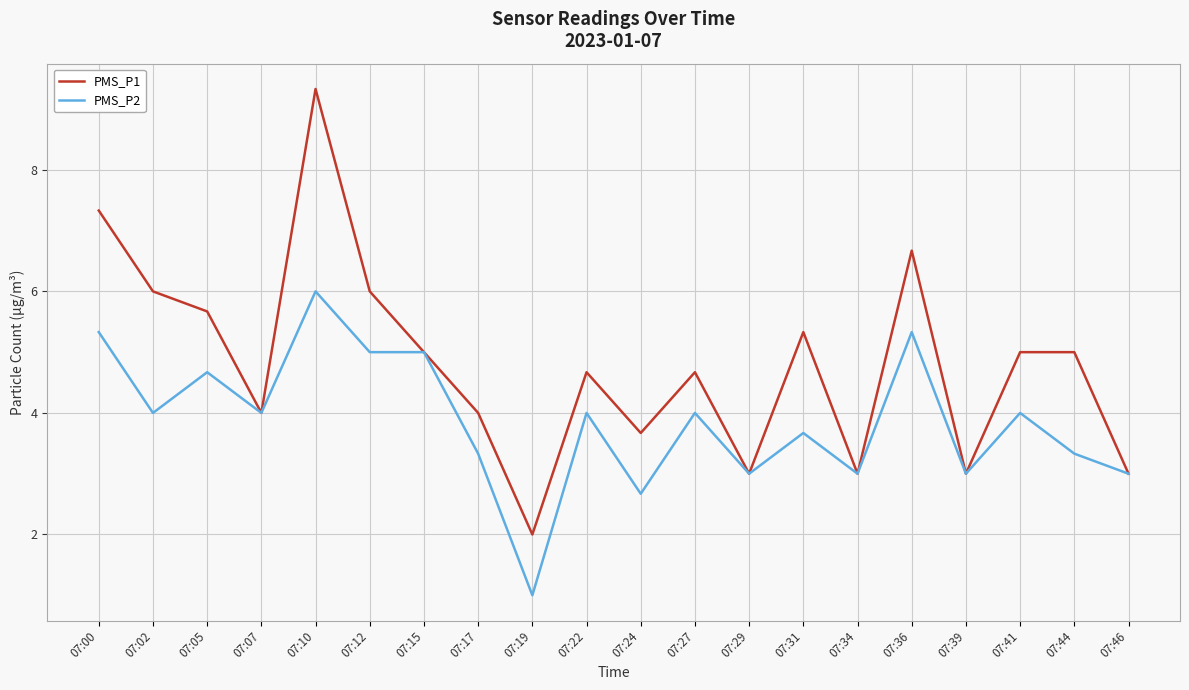

What is the sum of all PMS_P2 values?

77.3